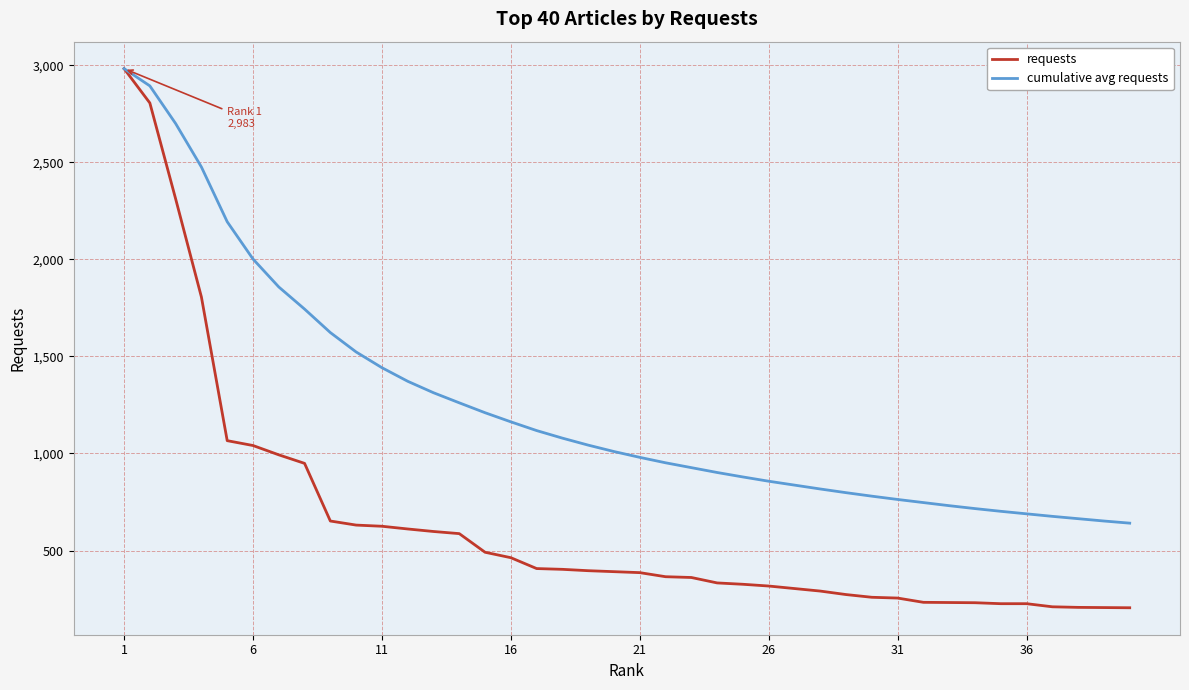

Which series has the largest total across all categories?

cumulative avg requests